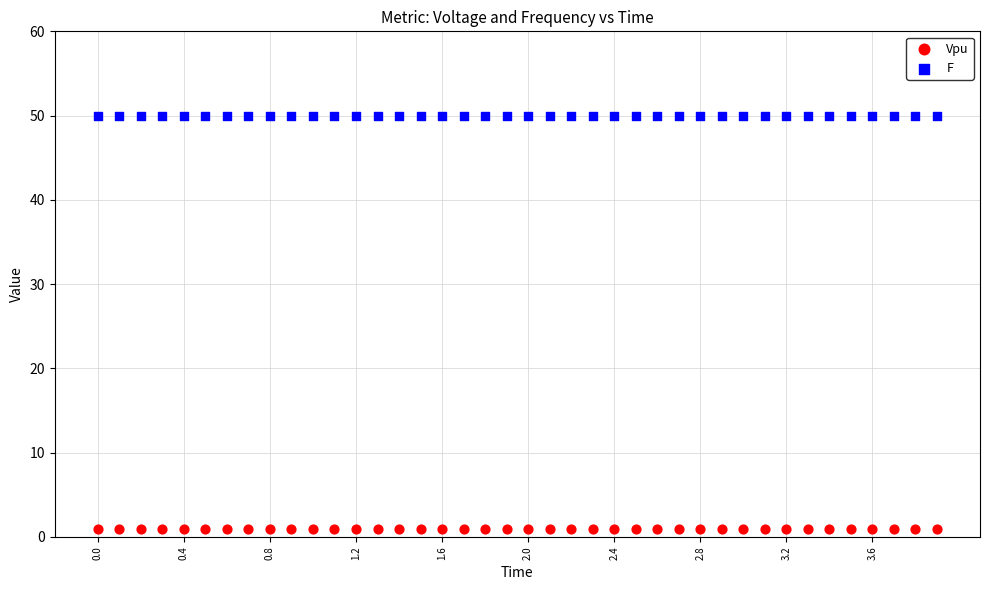

What are all the series names shown in the legend?

Vpu, F